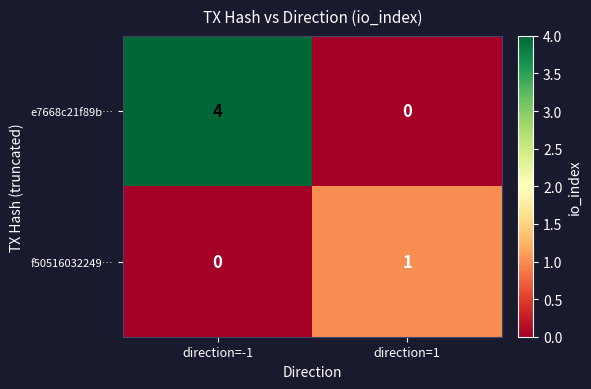

What is the spread (max minus min) of values at direction=-1?

4